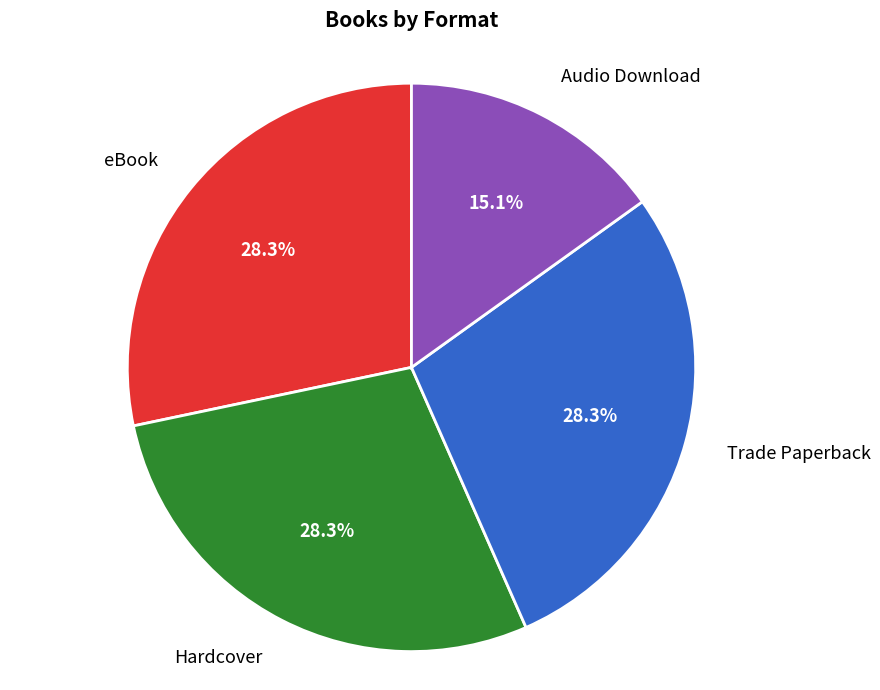

Does any single category account for the majority?

No